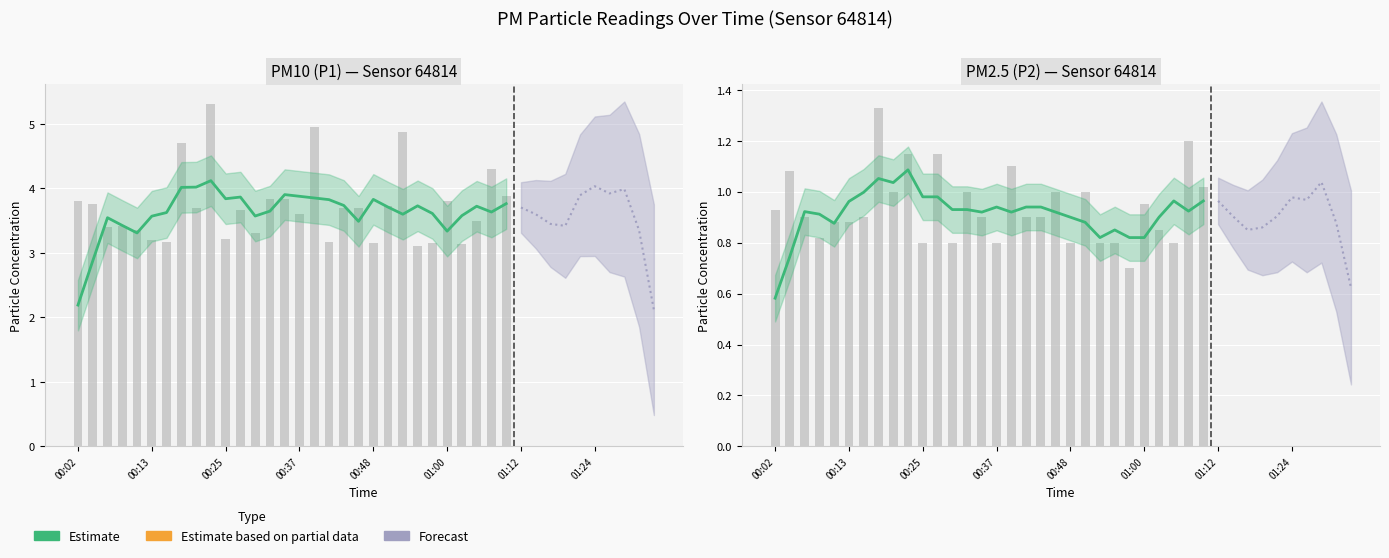

At 00:23, list the series in order from smallest to largest.

P2, P1